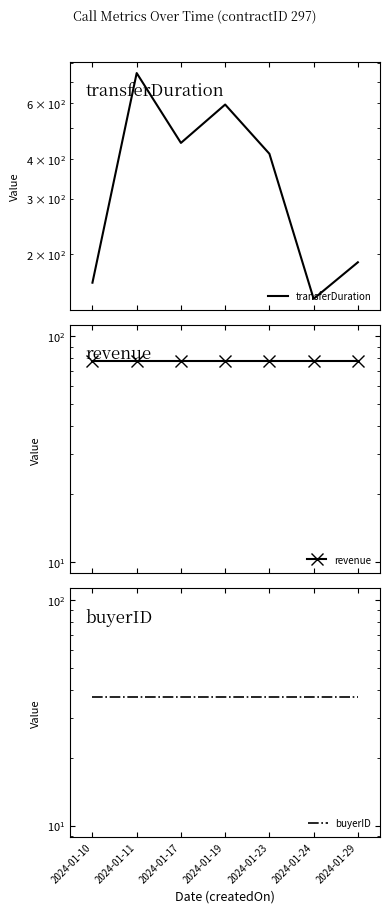

Is this an area chart (filled region under the line)?

No